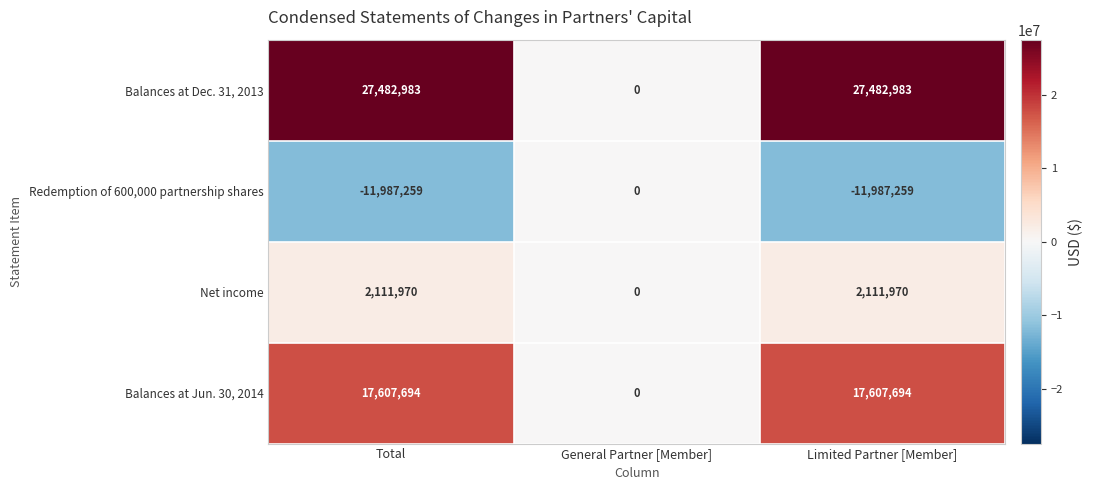

Which series changed the most between Total and General Partner [Member]?

Balances at Dec. 31, 2013